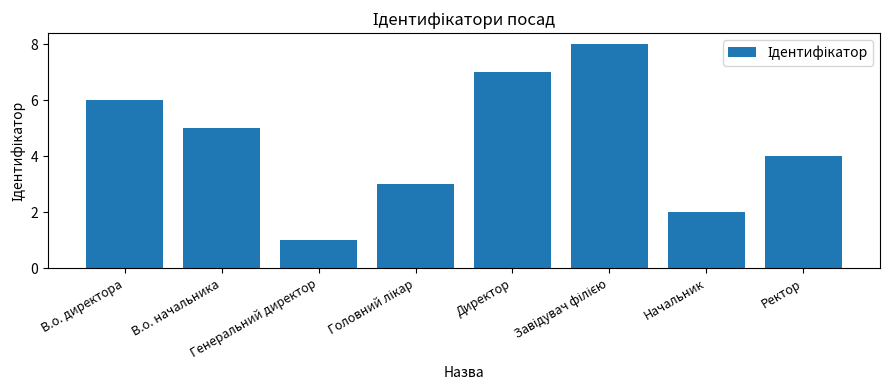

At which label is the value closest to 4?

Ректор